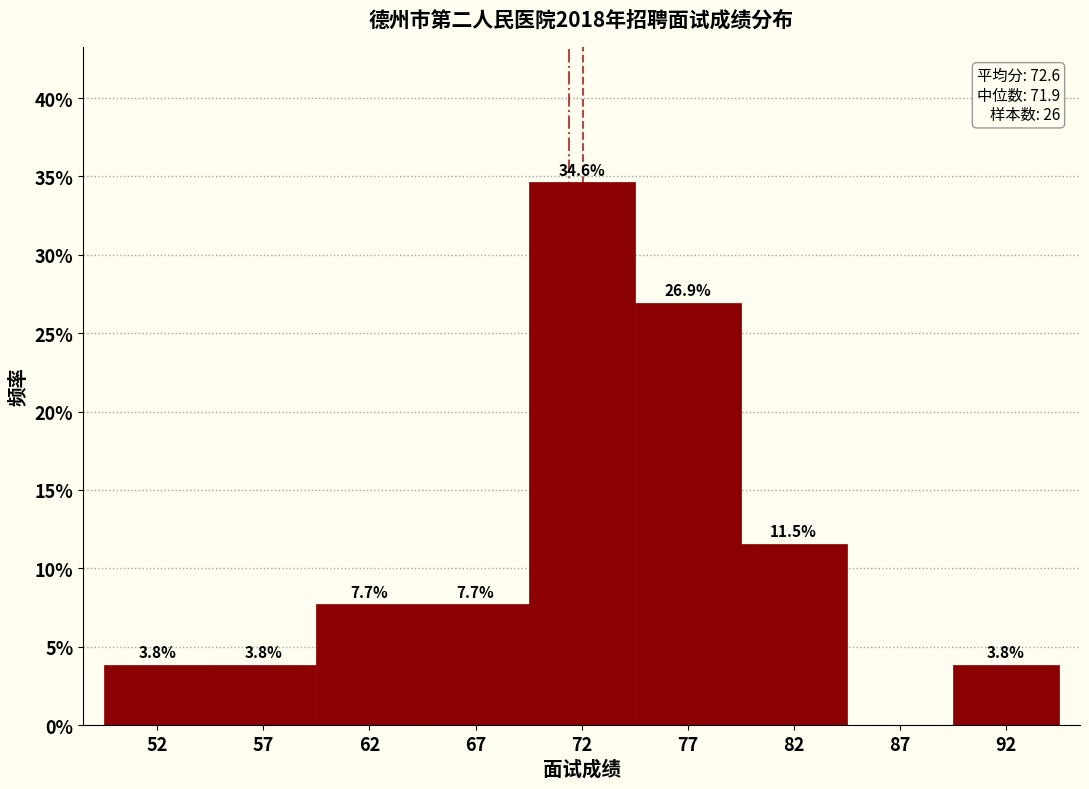

Reading right to left, extract all data points from this chart.

92=3.8	87=0.0	82=11.5	77=26.9	72=34.6	67=7.7	62=7.7	57=3.8	52=3.8